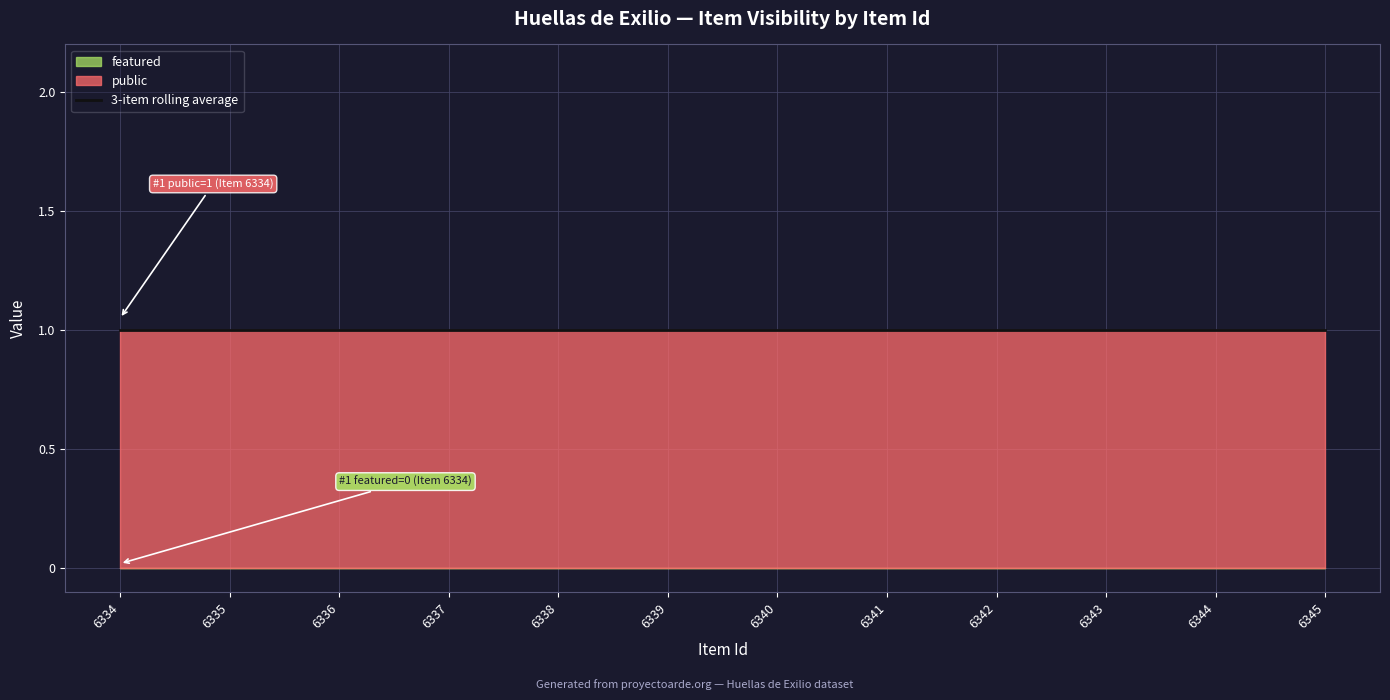

True or false: featured and public intersect in this chart.

False